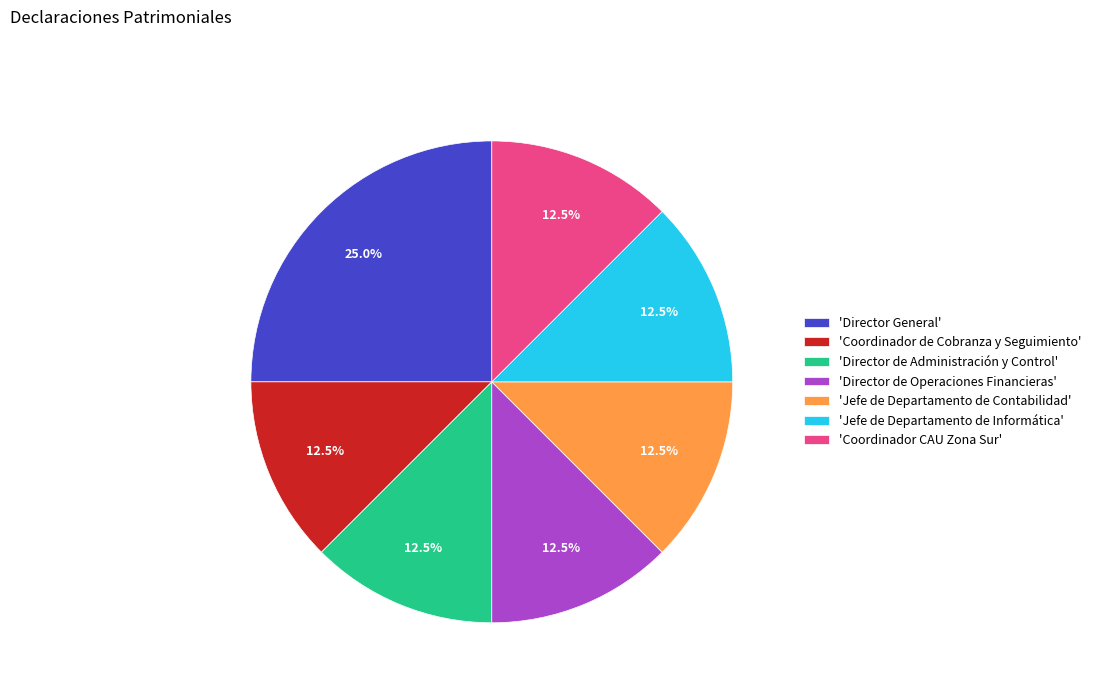

What is the largest slice in the pie chart?

'Director General'